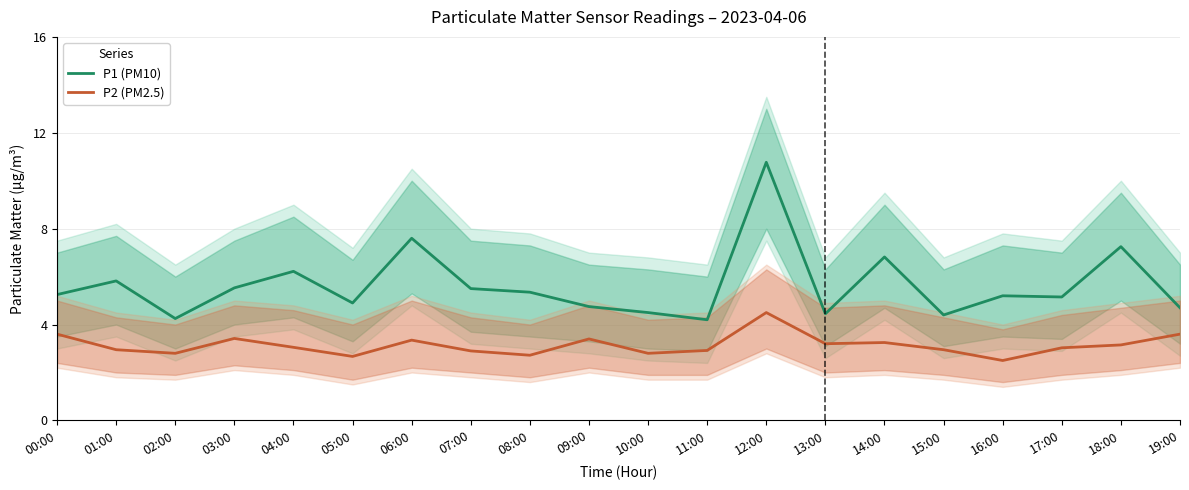

How many lines are shown in the chart?

2